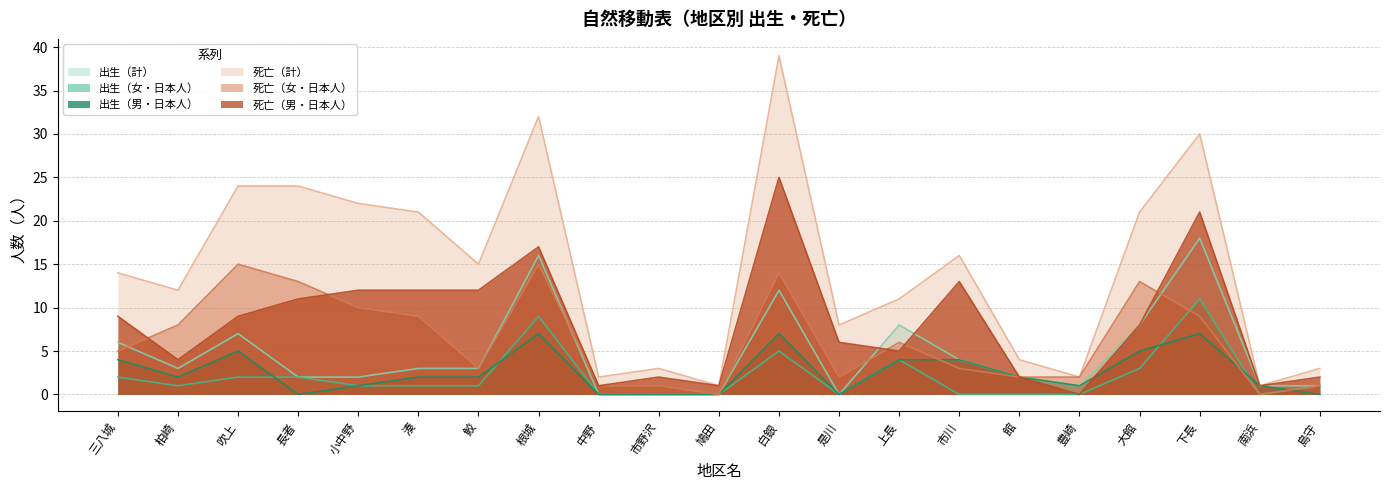

What are all the series names shown in the legend?

出生（計）, 出生（女・日本人）, 出生（男・日本人）, 死亡（計）, 死亡（女・日本人）, 死亡（男・日本人）